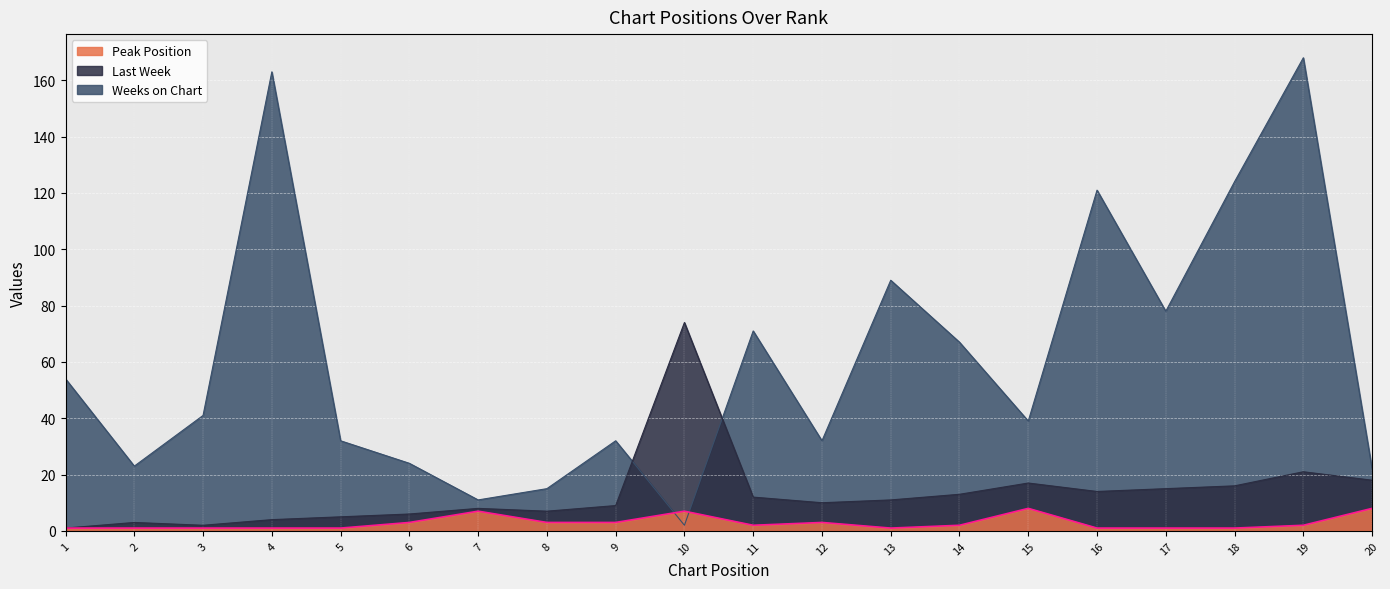

Which label corresponds to the largest value in the chart?

19